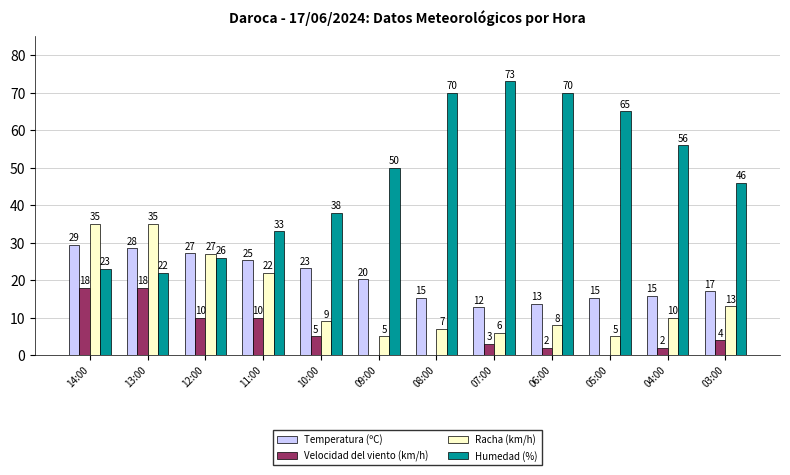

How many distinct data groups are displayed?

4